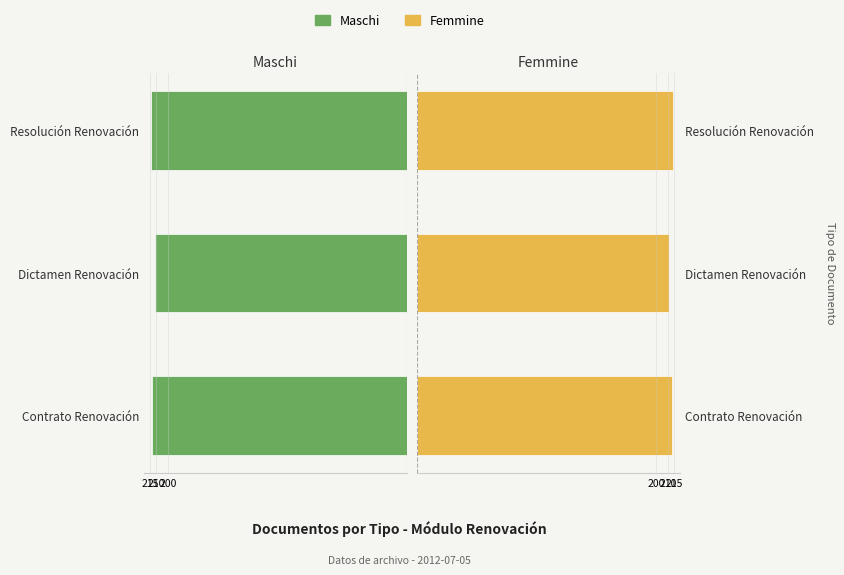

What is the difference between the second highest and minimum values in the Femmine series?

2